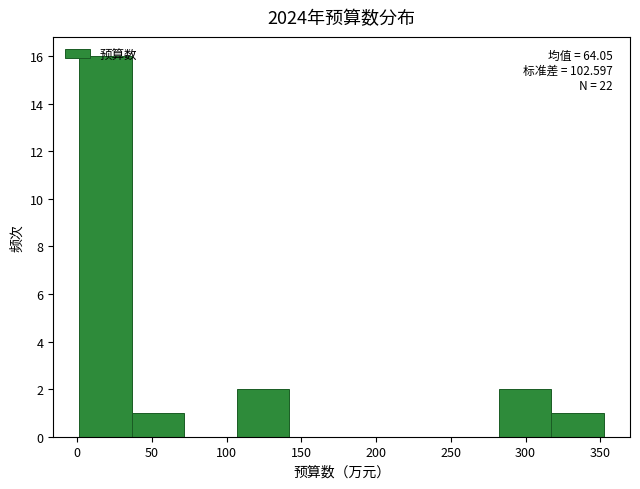

Over which range of the x-axis is the bar tallest?

0 to 35